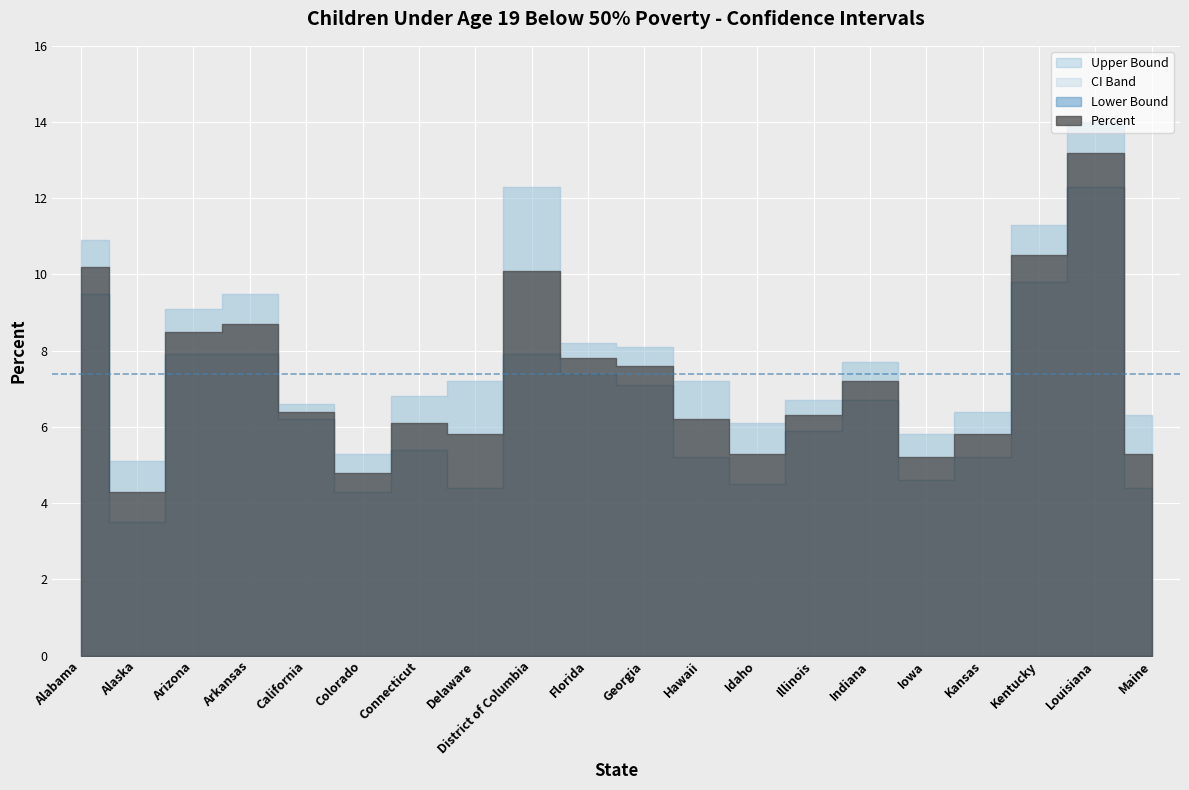

Where is Upper Bound nearest to the value 9?

Arizona